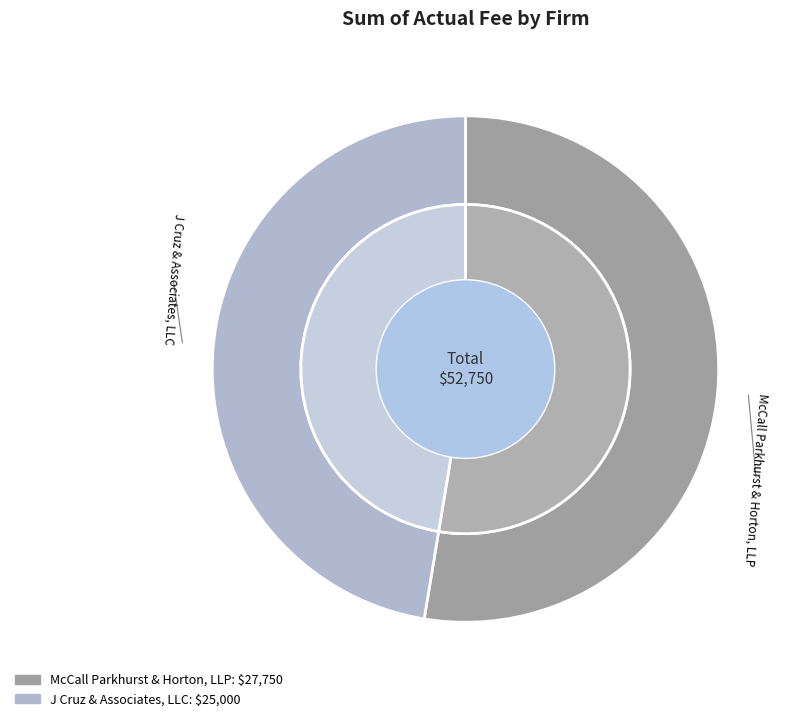

What percentage is the McCall Parkhurst & Horton, LLP slice, to the nearest percent?

53%